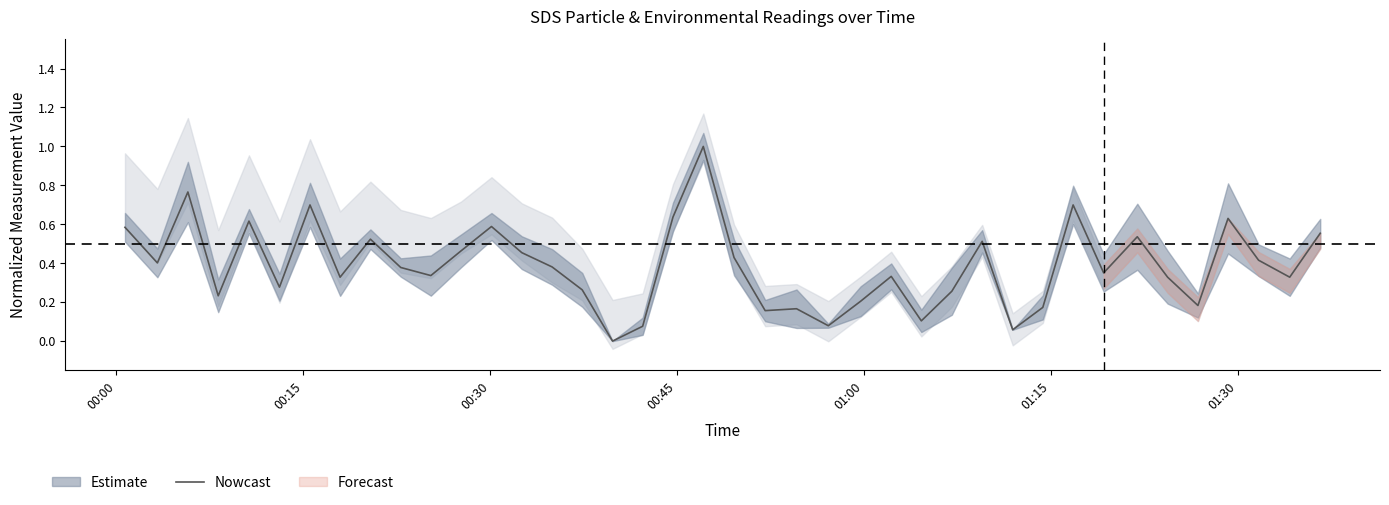

What is the sum of all values?

15.5